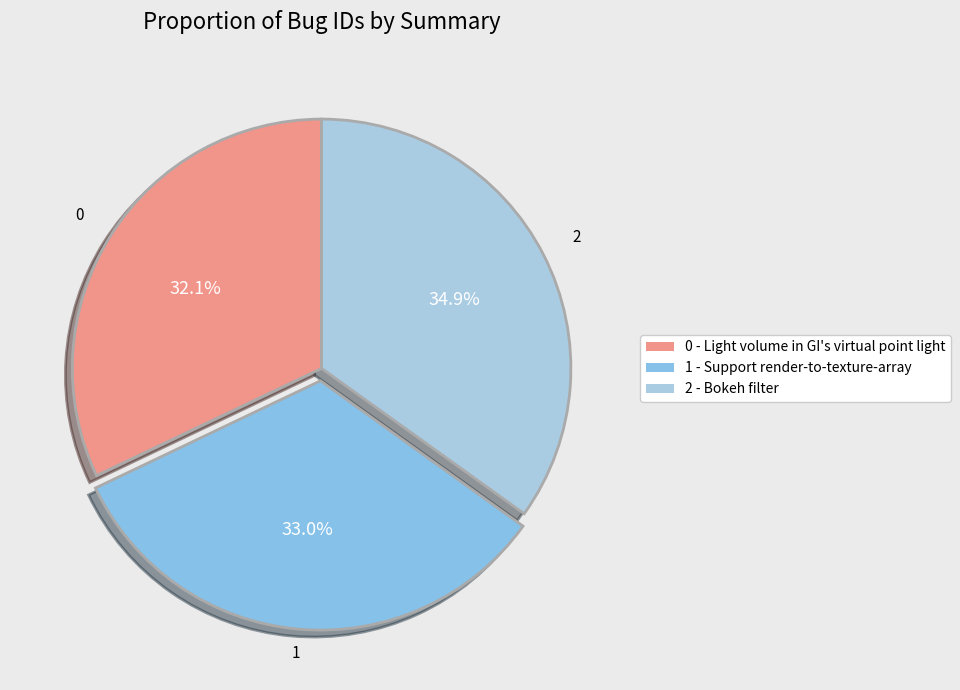

Count the number of slices in the pie.

3